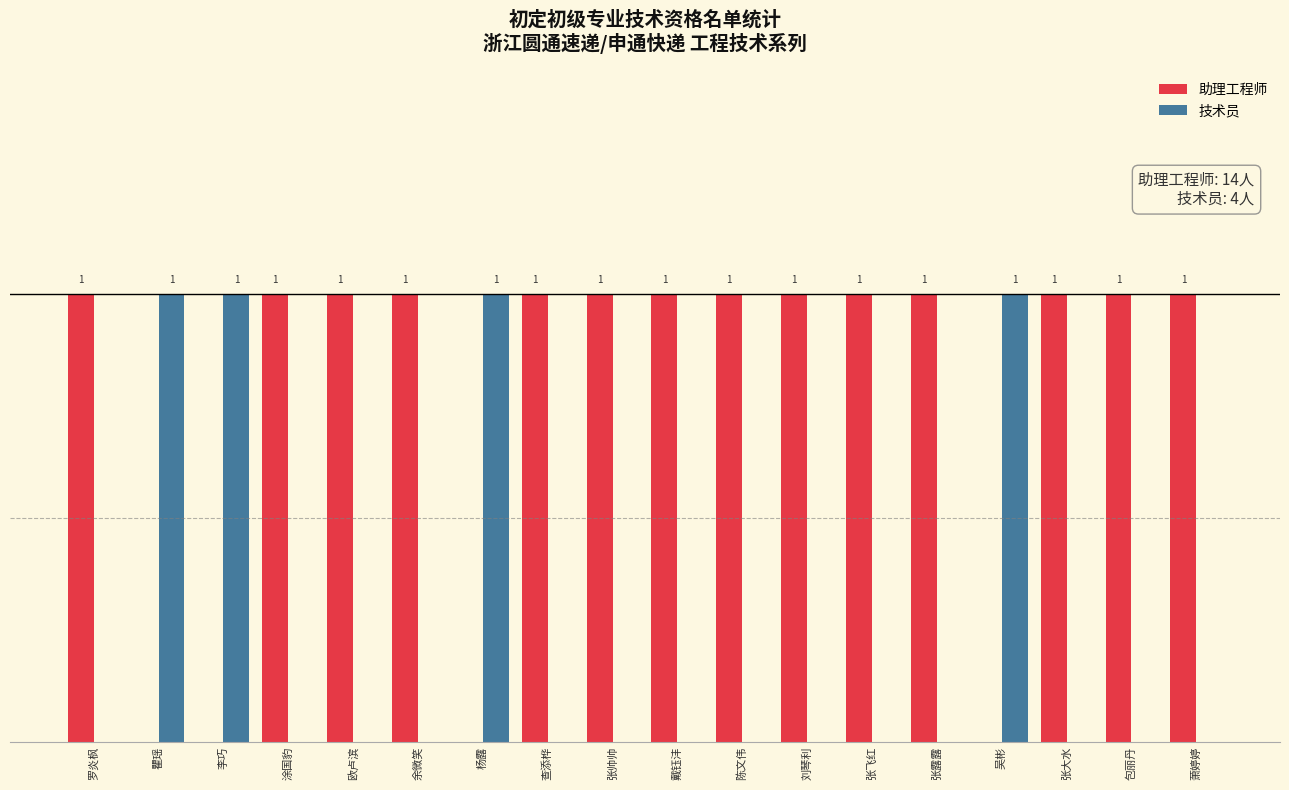

Is the value of 技术员 at 涂国豹 greater than the value of 助理工程师 at 张飞红?

No